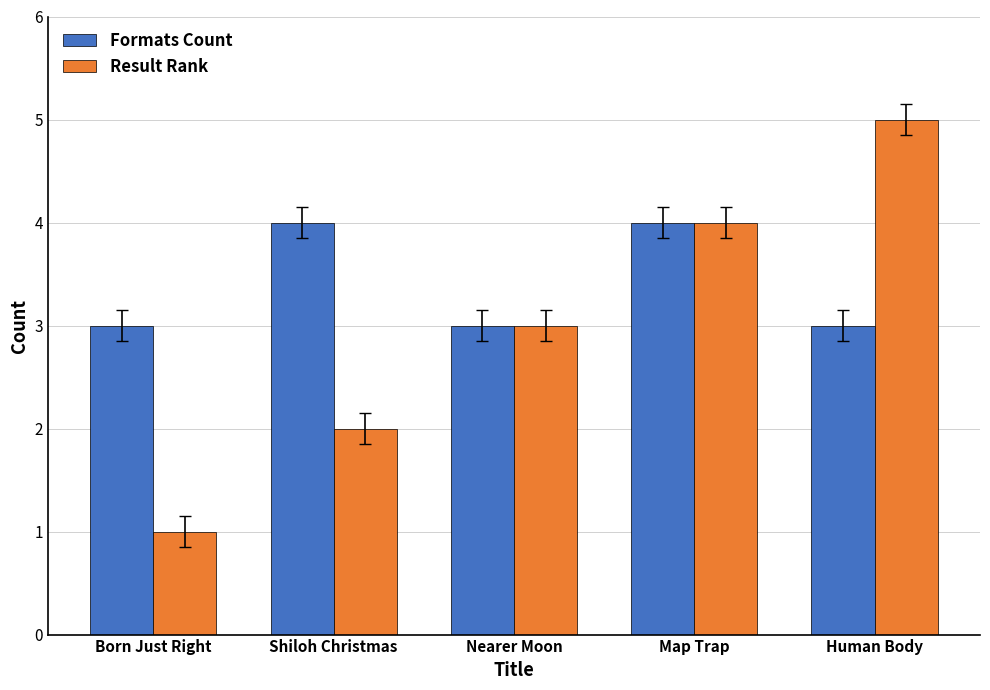

True or false: Result Rank has a value of 4 at Map Trap.

True